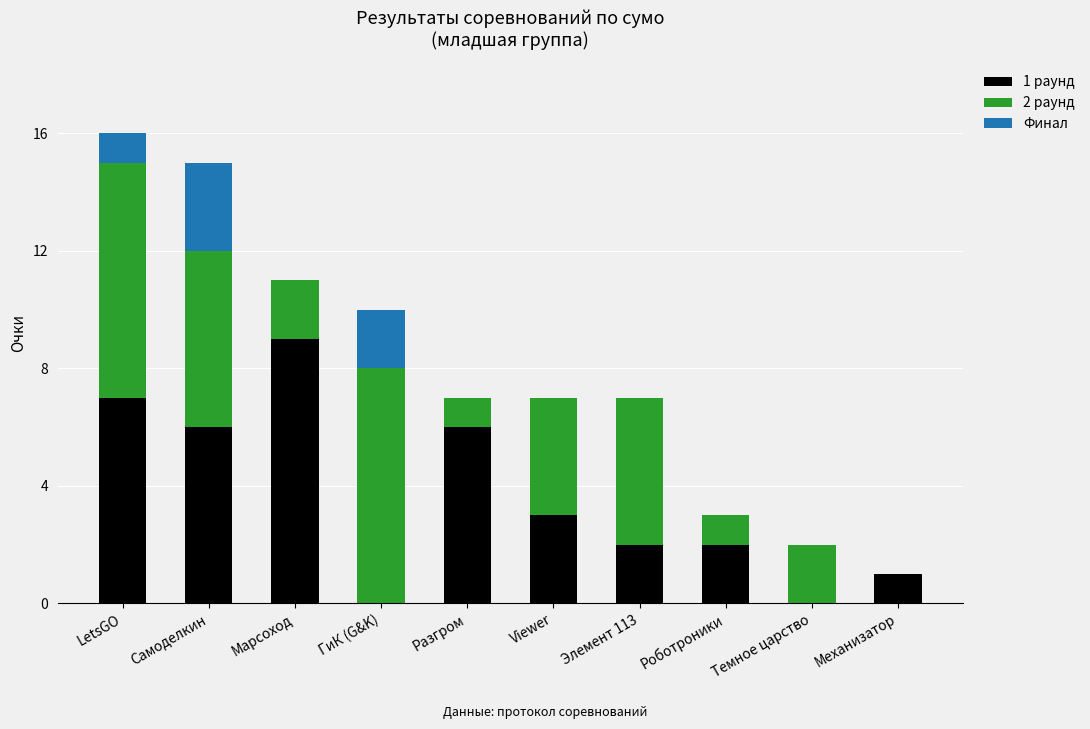

How many 1 раунд values are between 1 and 6?

6